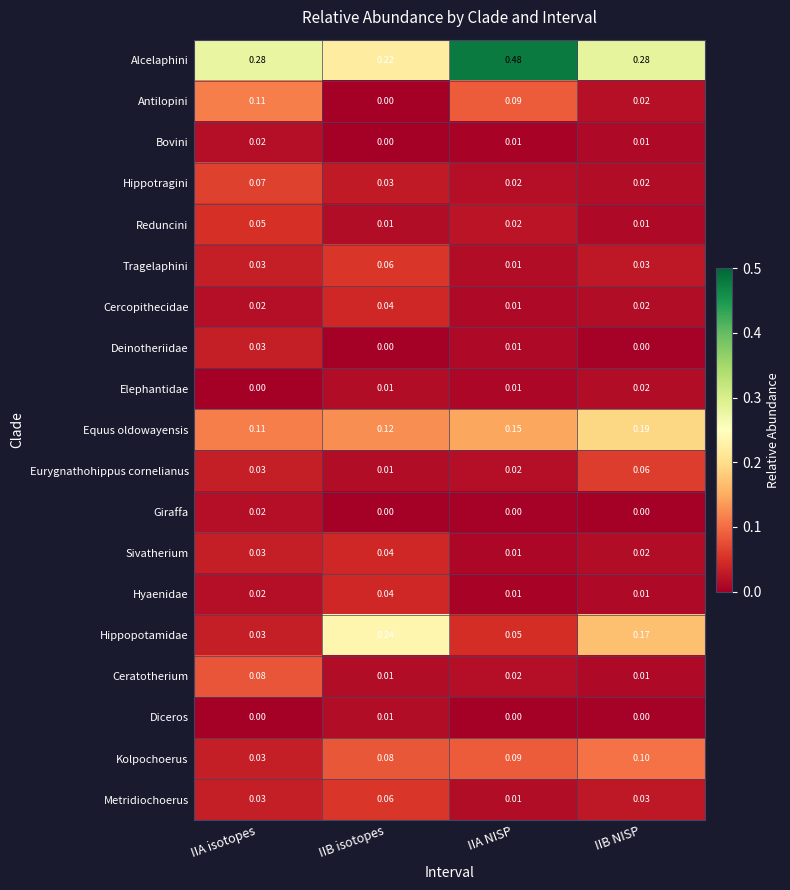

Which series changed the most between IIA isotopes and IIB NISP?

Hippopotamidae